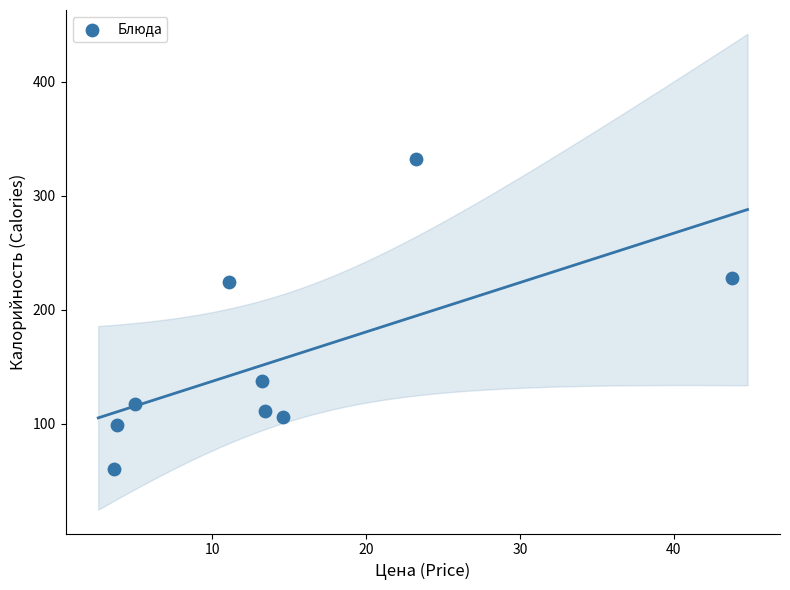

What is the average Y value?

157.2